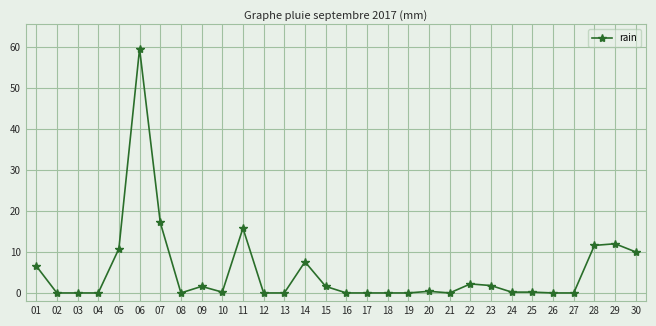

The value at 05 is 10.8. True or false?

True